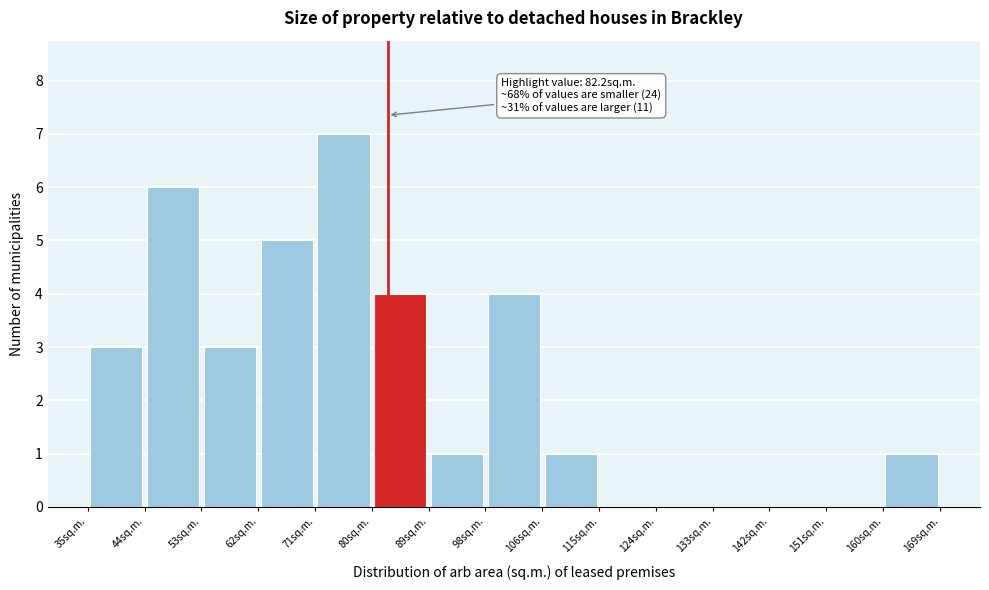

Over which range of the x-axis is the bar tallest?

71 to 80